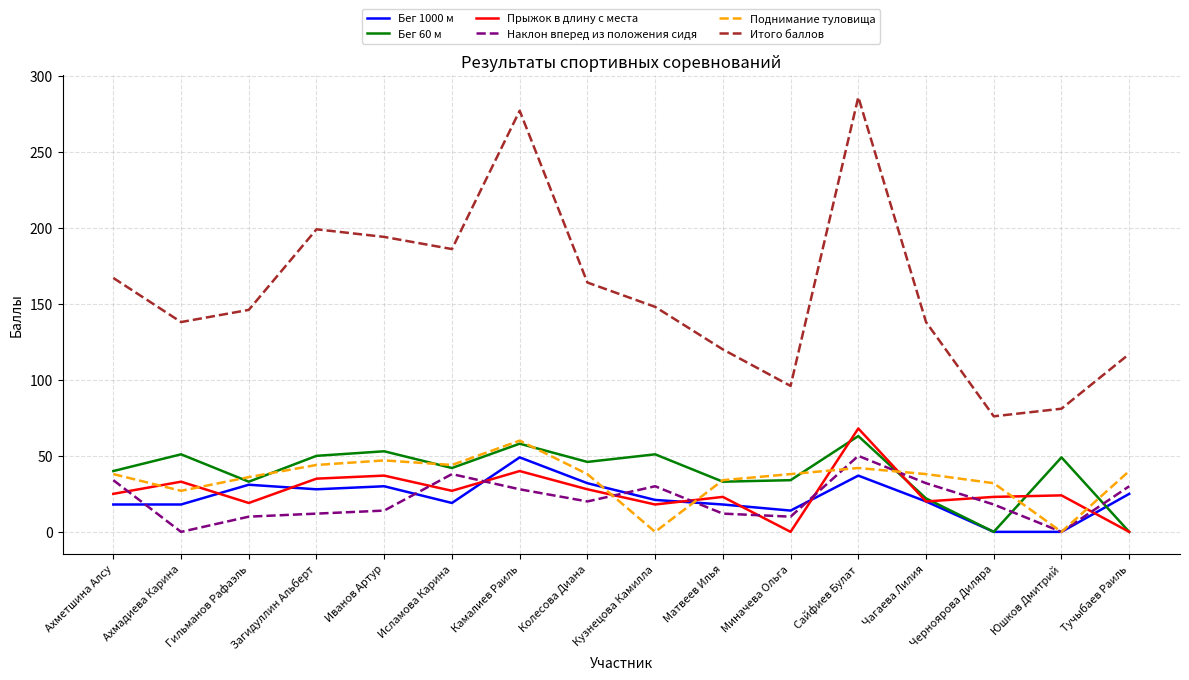

Which series has the largest total across all categories?

Итого баллов